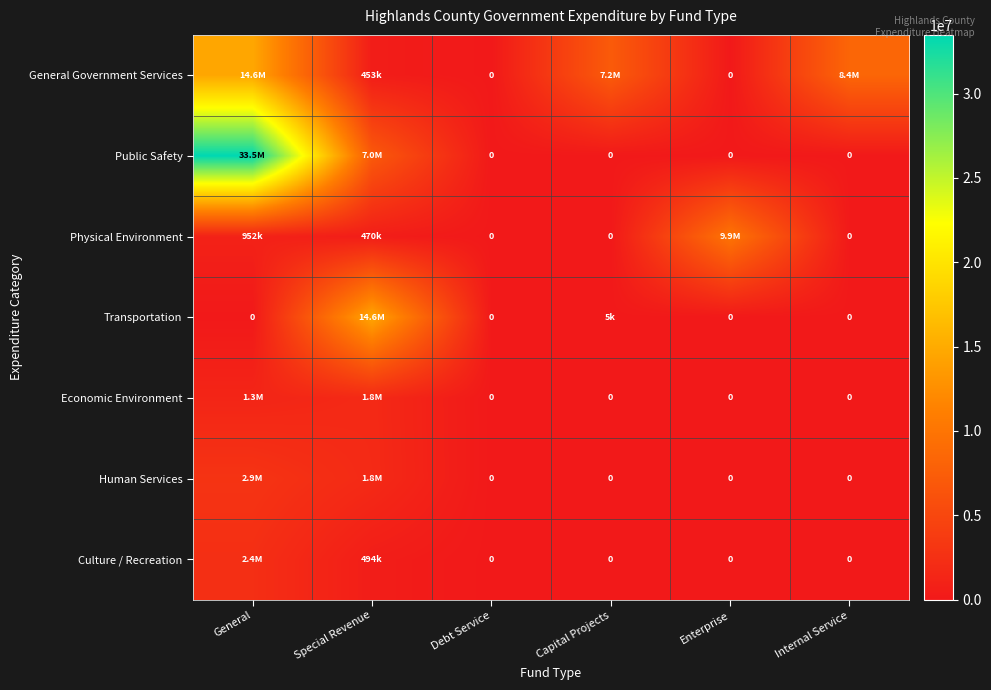

What is the maximum value for Human Services?

2908712